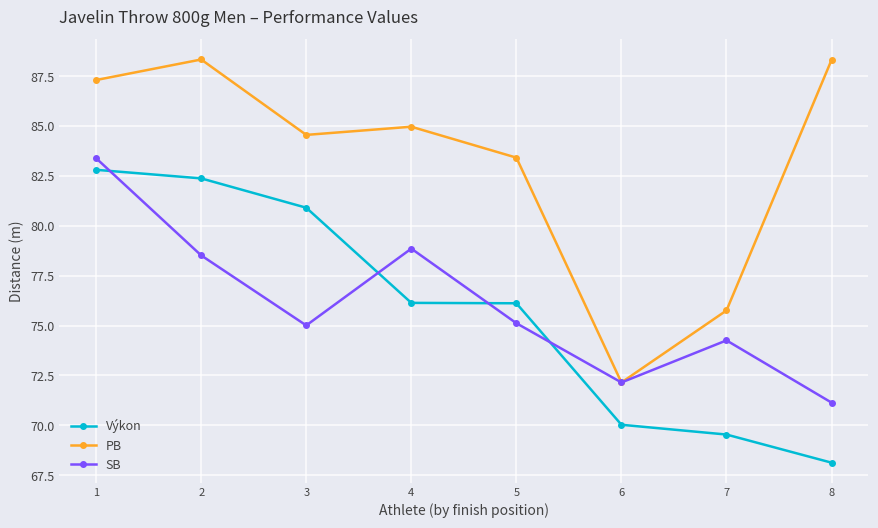

What are all the series names shown in the legend?

Výkon, PB, SB